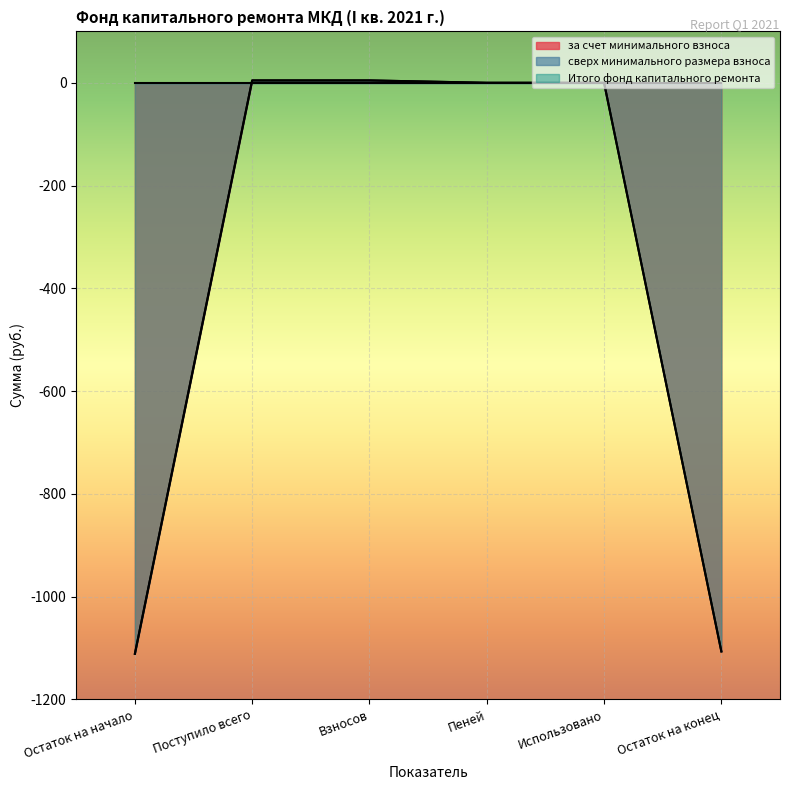

What is the approximate value of за счет минимального взноса at Взносов?

4.6